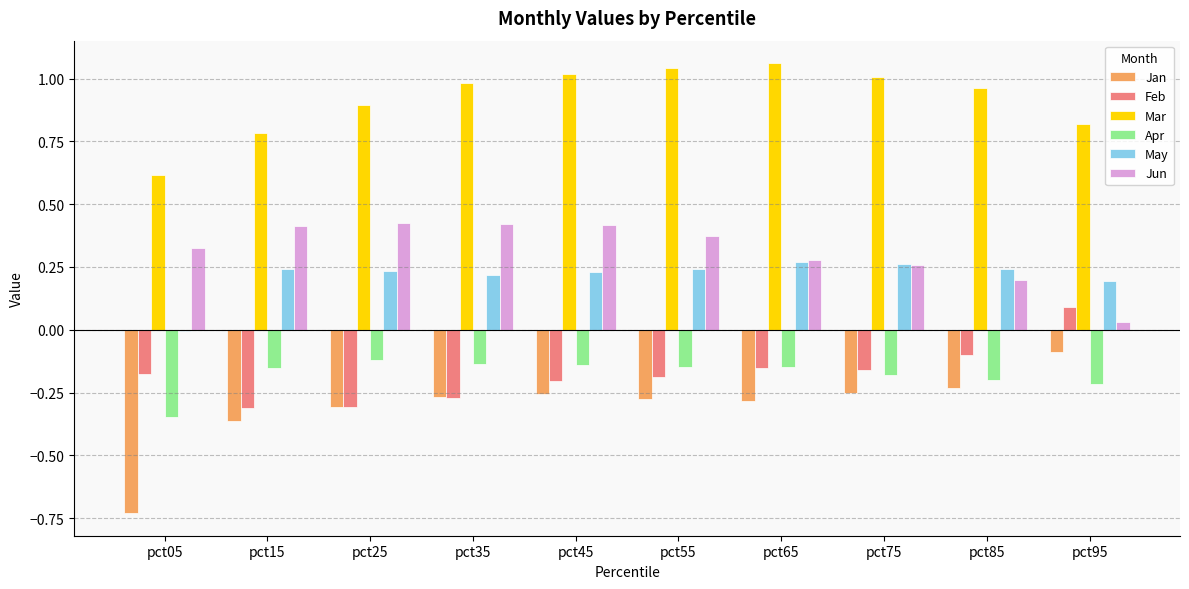

What are all the series names shown in the legend?

Jan, Feb, Mar, Apr, May, Jun